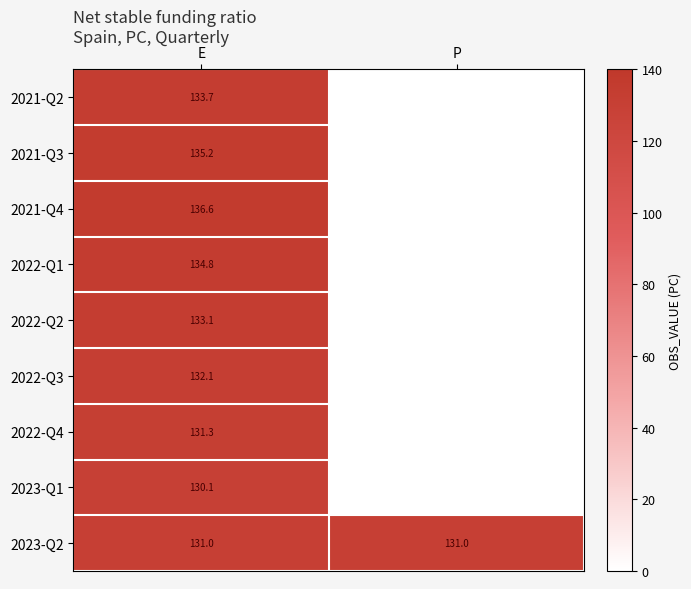

How many series are shown in this chart?

9